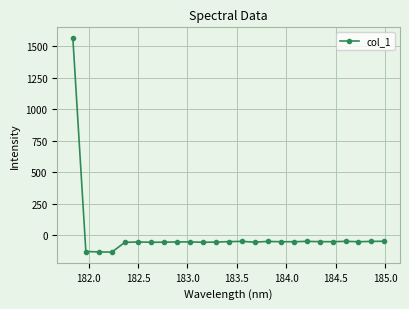

What is the value of the 14th point from the left?

-46.9